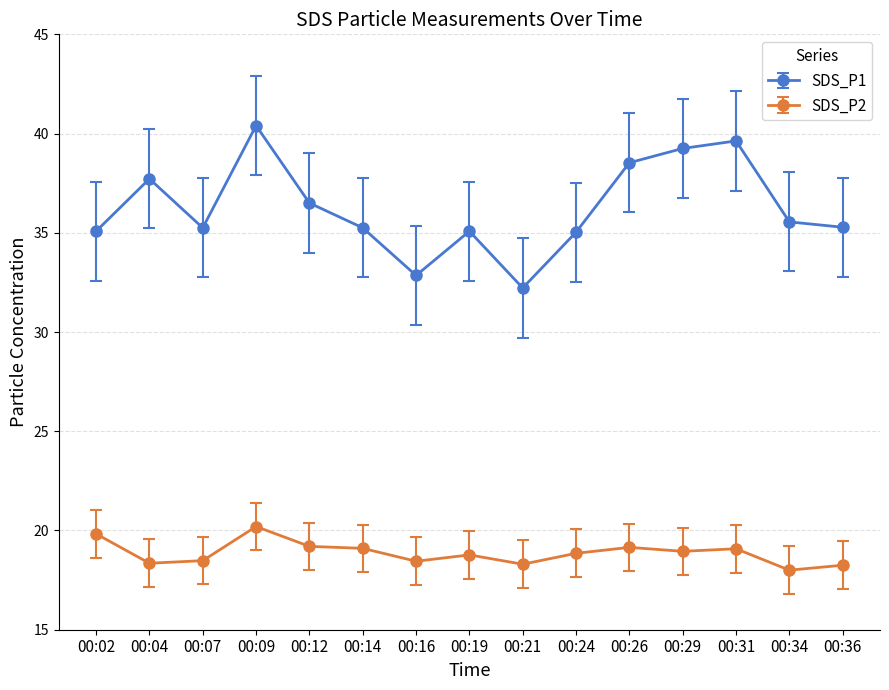

Is it true that SDS_P1 equals 37.7 at 00:04?

True